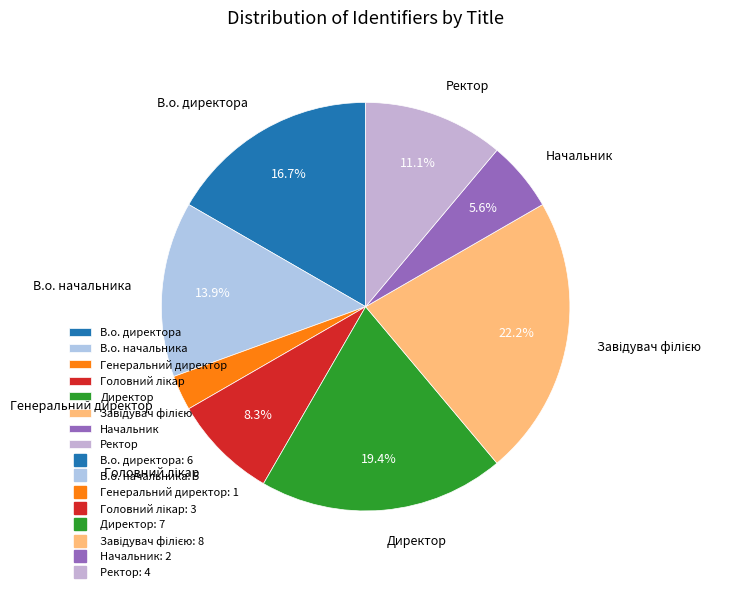

Does any single category account for the majority?

No